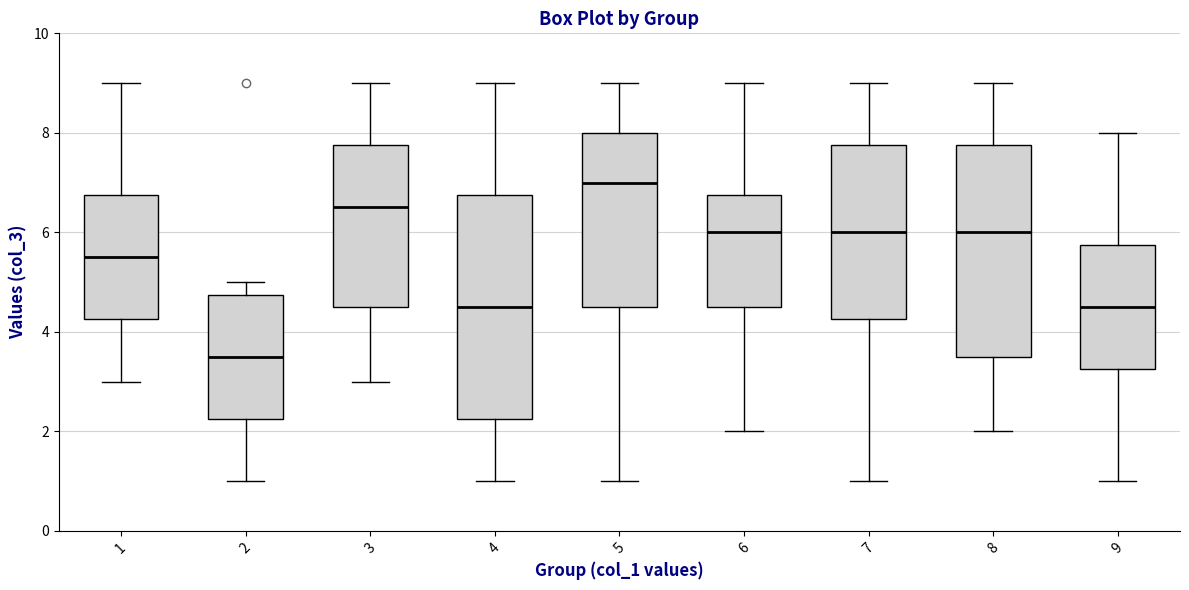

Which box's median line is the lowest?

2